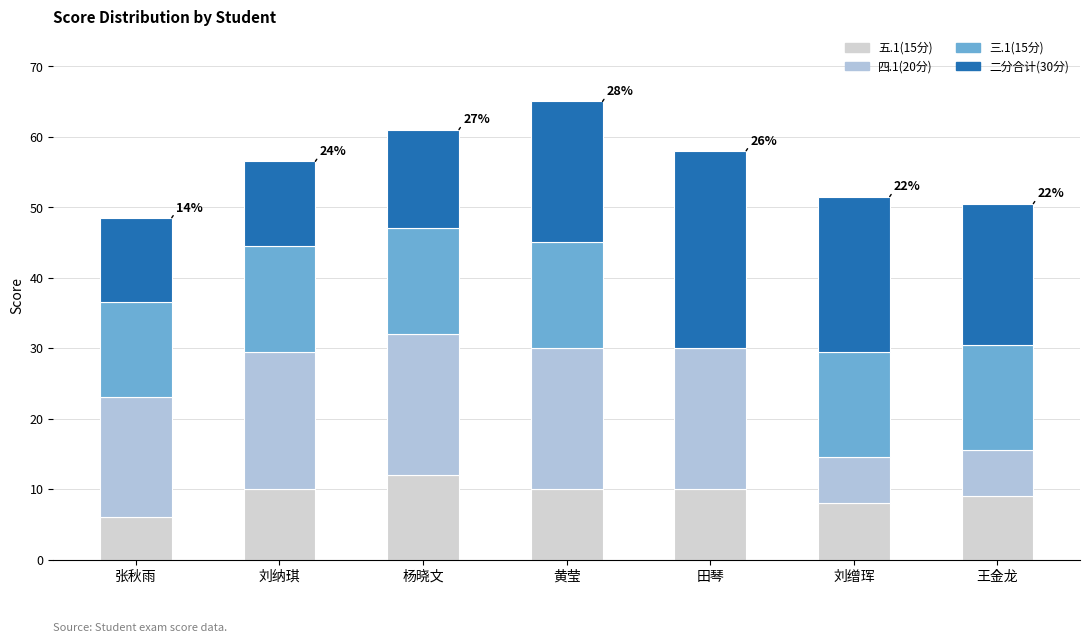

Does the chart contain stacked bars?

Yes